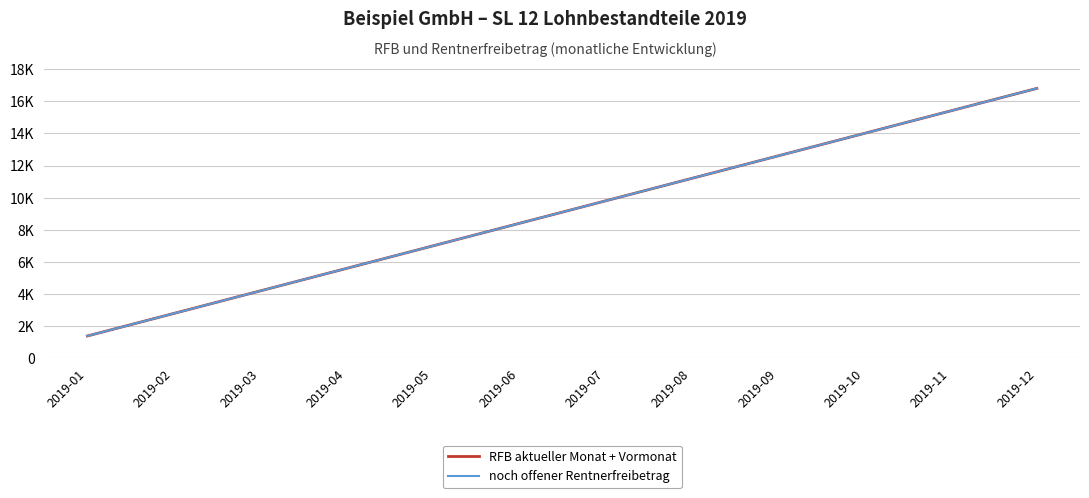

Is this an area chart (filled region under the line)?

No